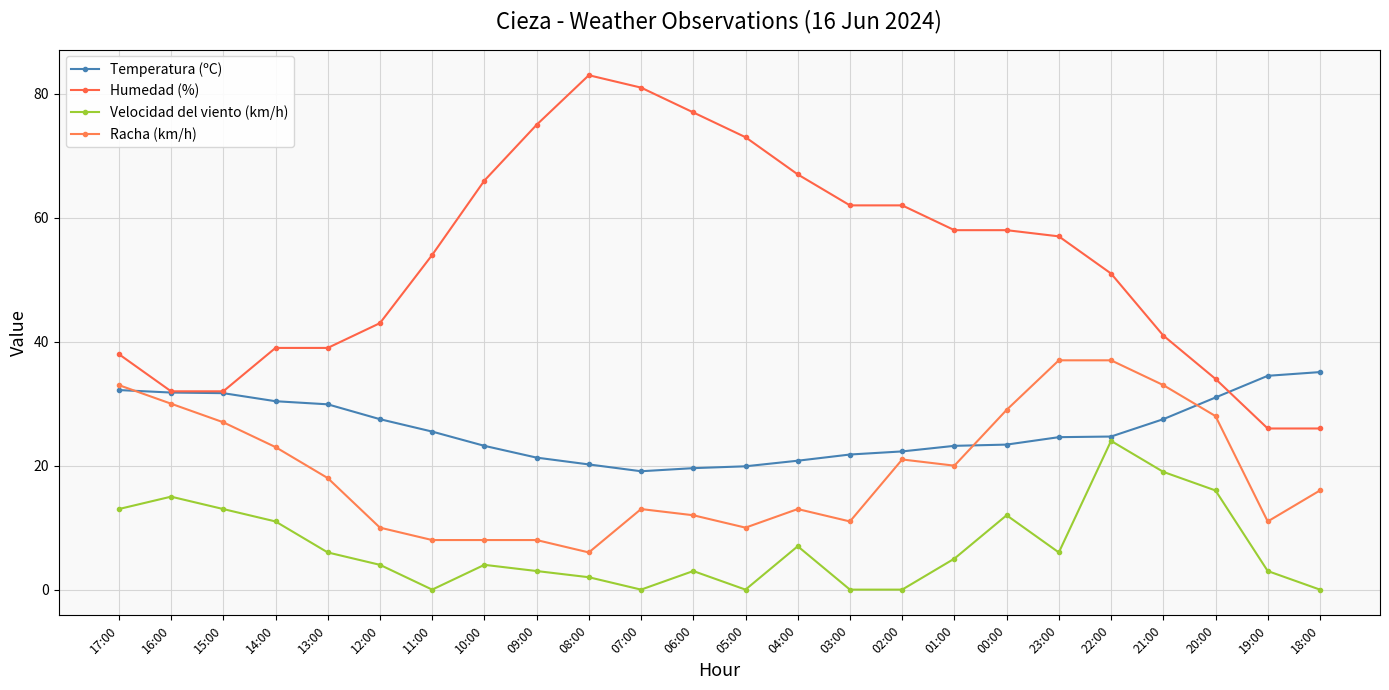

How many data points does each series have?

24